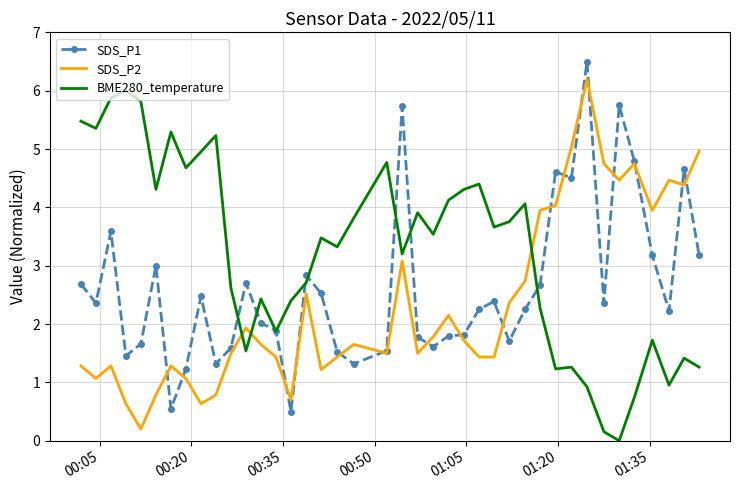

Which series has the largest total across all categories?

BME280_temperature